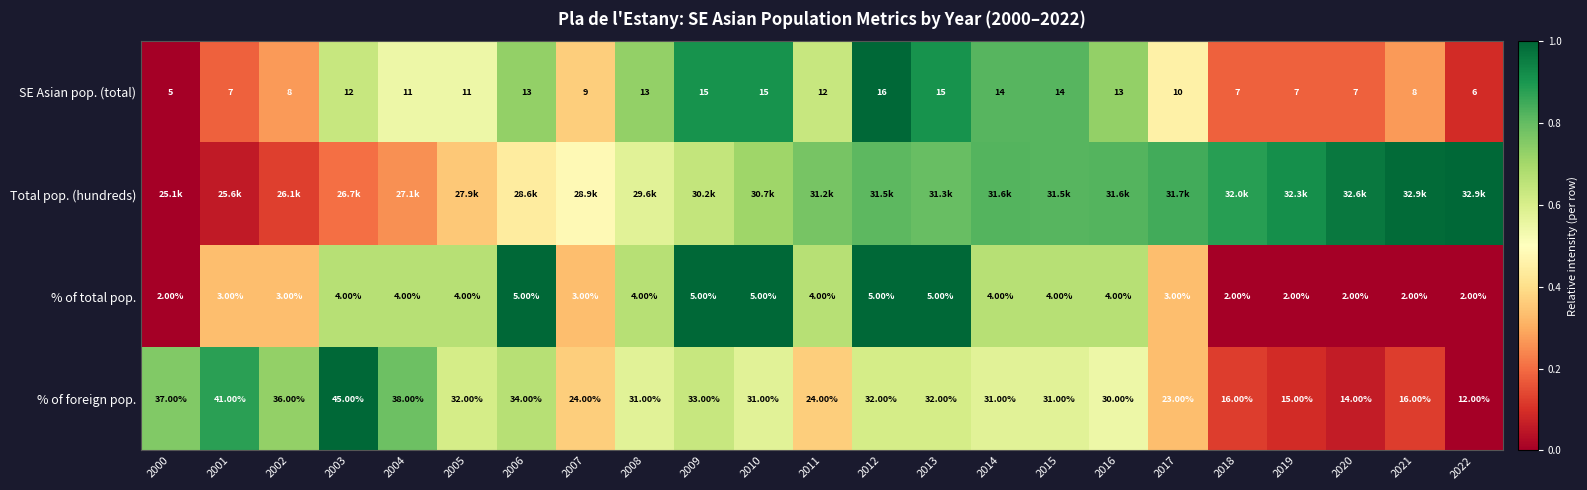

What is the maximum value shown in the chart?

1.0